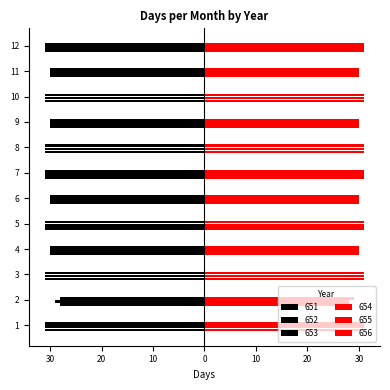

Reading left to right, transcribe all the data shown in this chart.

651: -31	-28	-31	-30	-31	-30	-31	-31	-30	-31	-30	-31
652: -31	-29	-31	-30	-31	-30	-31	-31	-30	-31	-30	-31
653: -31	-28	-31	-30	-31	-30	-31	-31	-30	-31	-30	-31
654: 31	28	31	30	31	30	31	31	30	31	30	31
655: 31	28	31	30	31	30	31	31	30	31	30	31
656: 31	29	31	30	31	30	31	31	30	31	30	31